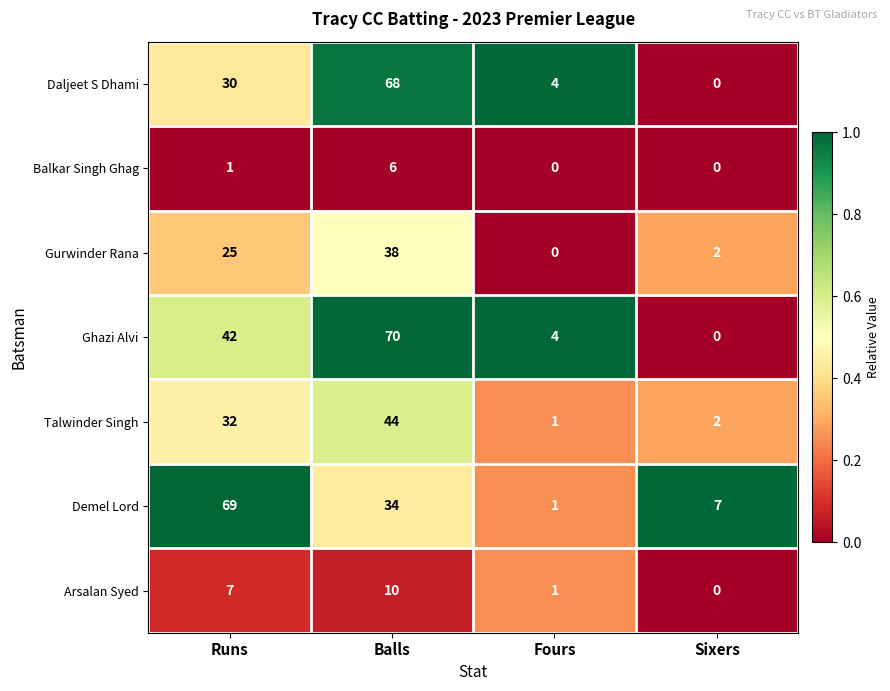

Between Balls and Sixers, which series saw the biggest shift?

Ghazi Alvi